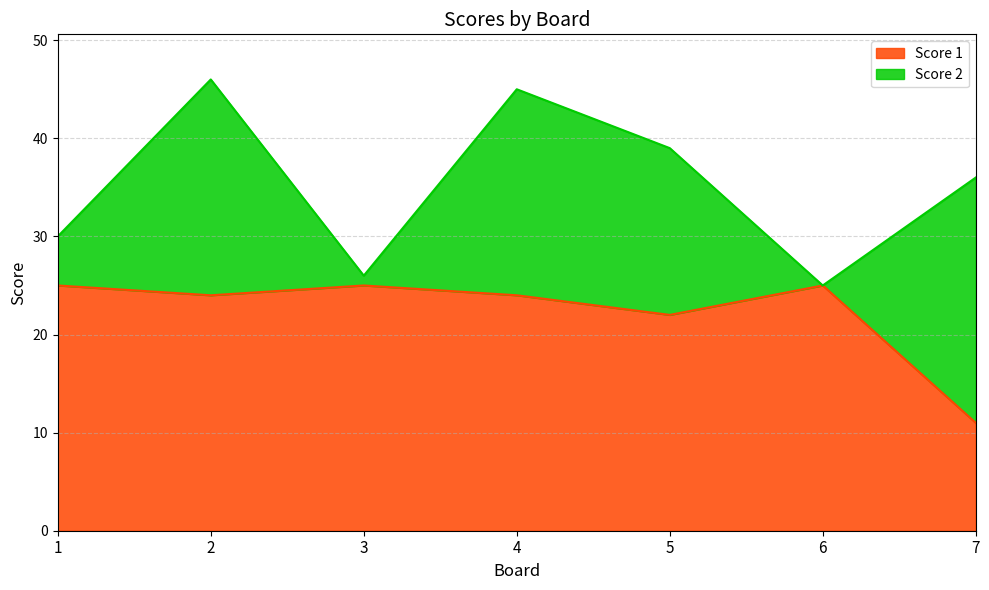

List the labels in order of value, largest first.

1, 3, 6, 2, 4, 5, 7